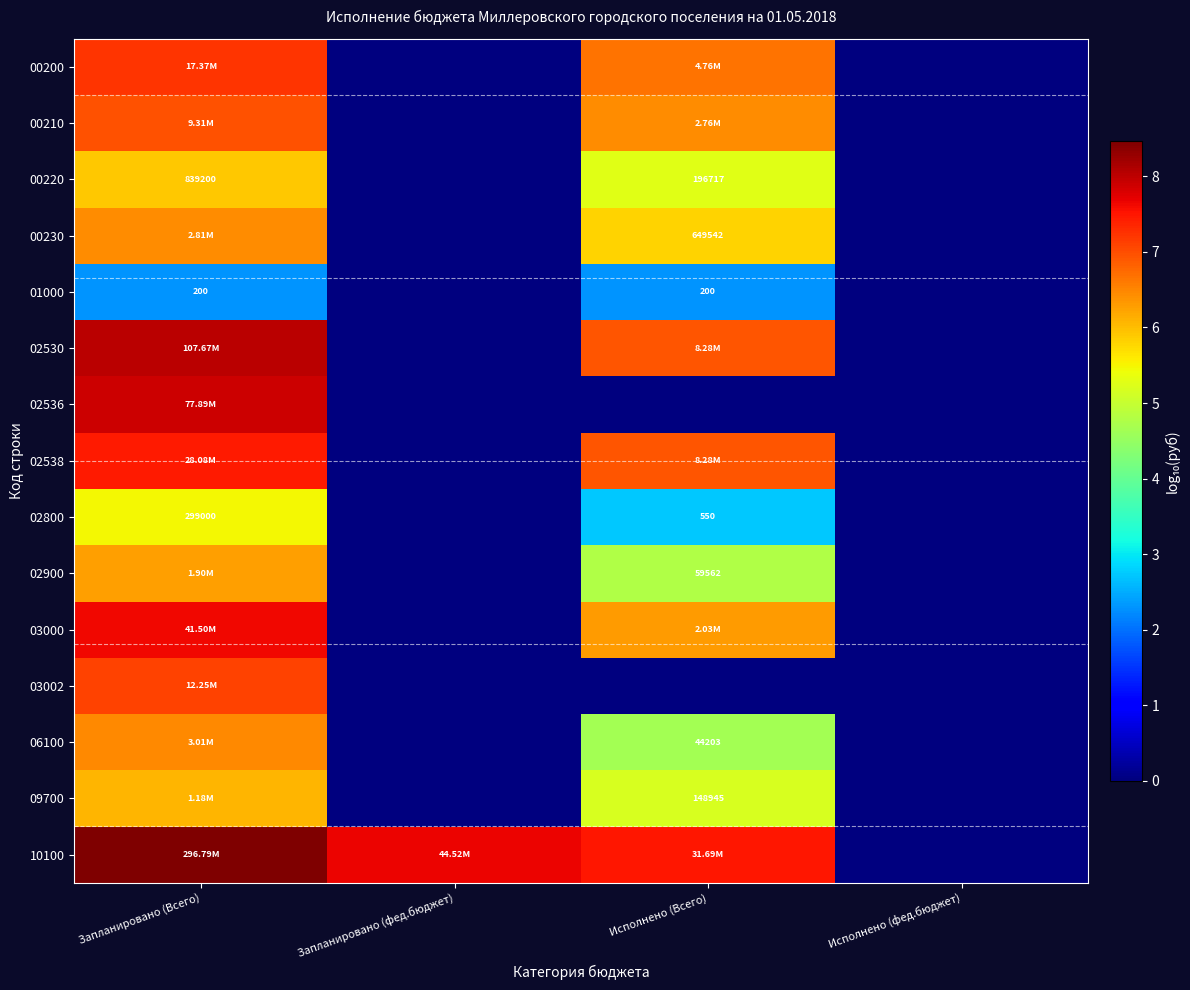

What is the average value of the 00200 series?

3.5